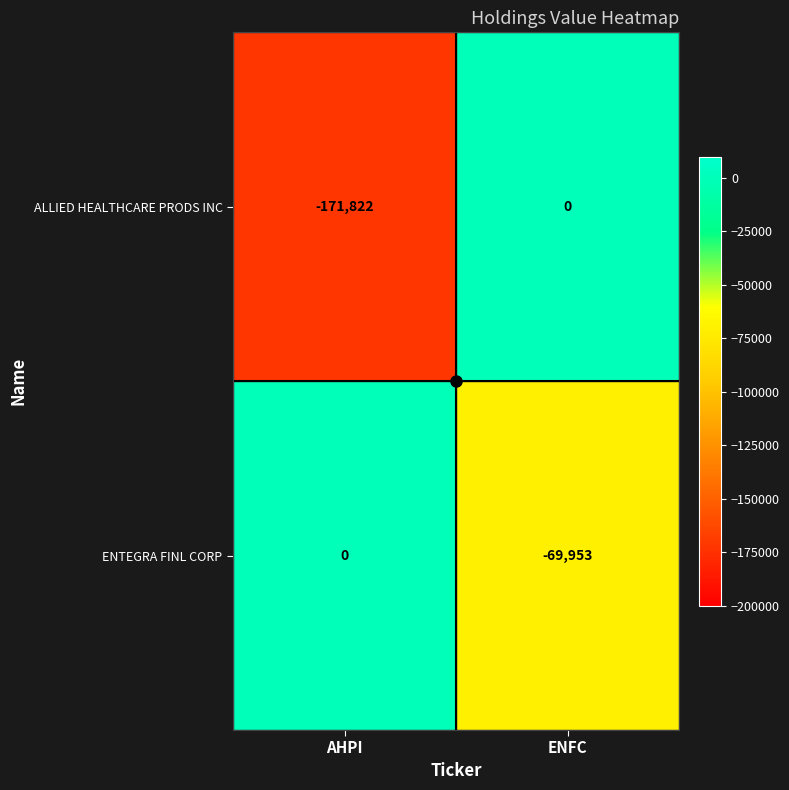

List the series in order of their overall mean, highest first.

ENTEGRA FINL CORP, ALLIED HEALTHCARE PRODS INC